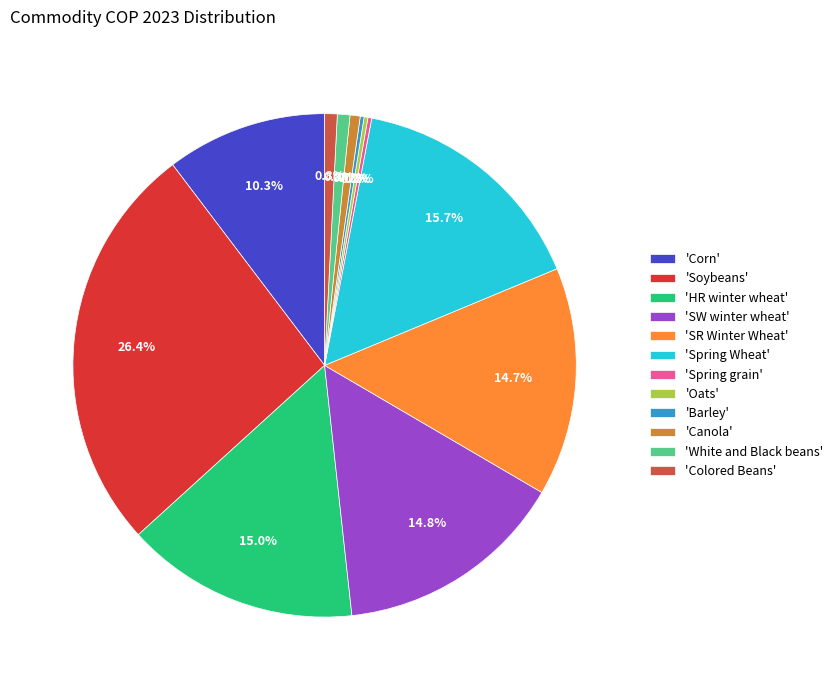

To the nearest percent, what is the average slice percentage?

8%